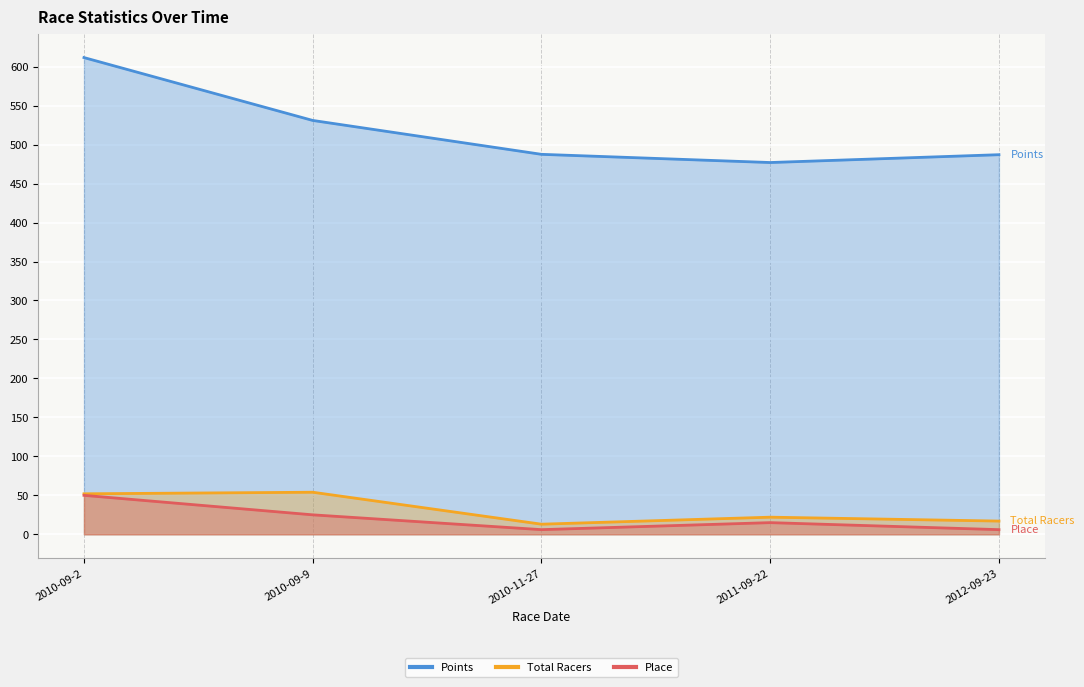

At which category does the chart reach its peak across all series?

2010-09-2